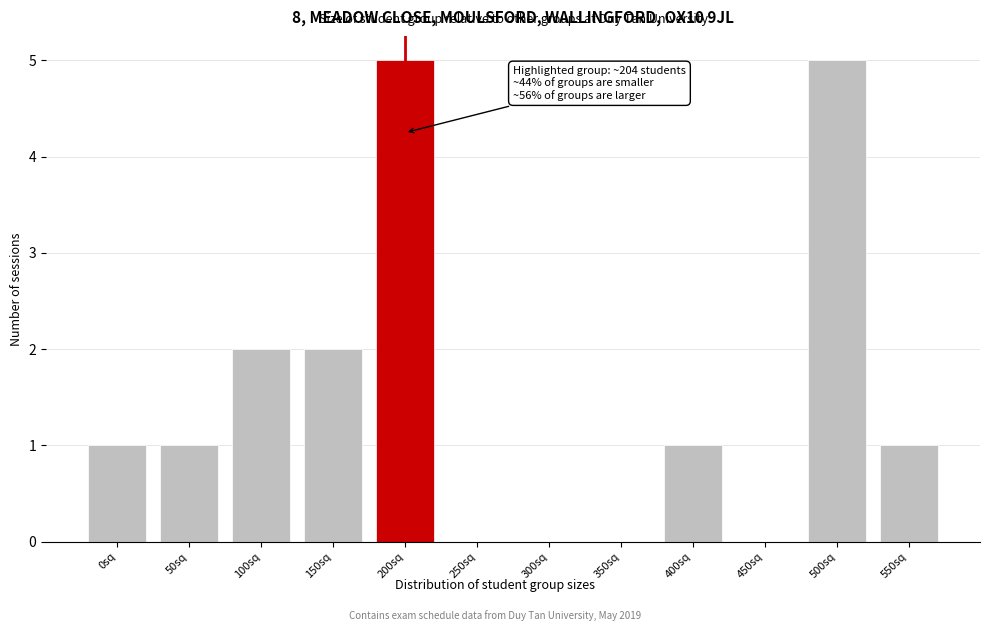

Reading left to right, what are all the values shown in this chart?

0sq=1	50sq=1	100sq=2	150sq=2	200sq=5	250sq=0	300sq=0	350sq=0	400sq=1	450sq=0	500sq=5	550sq=1